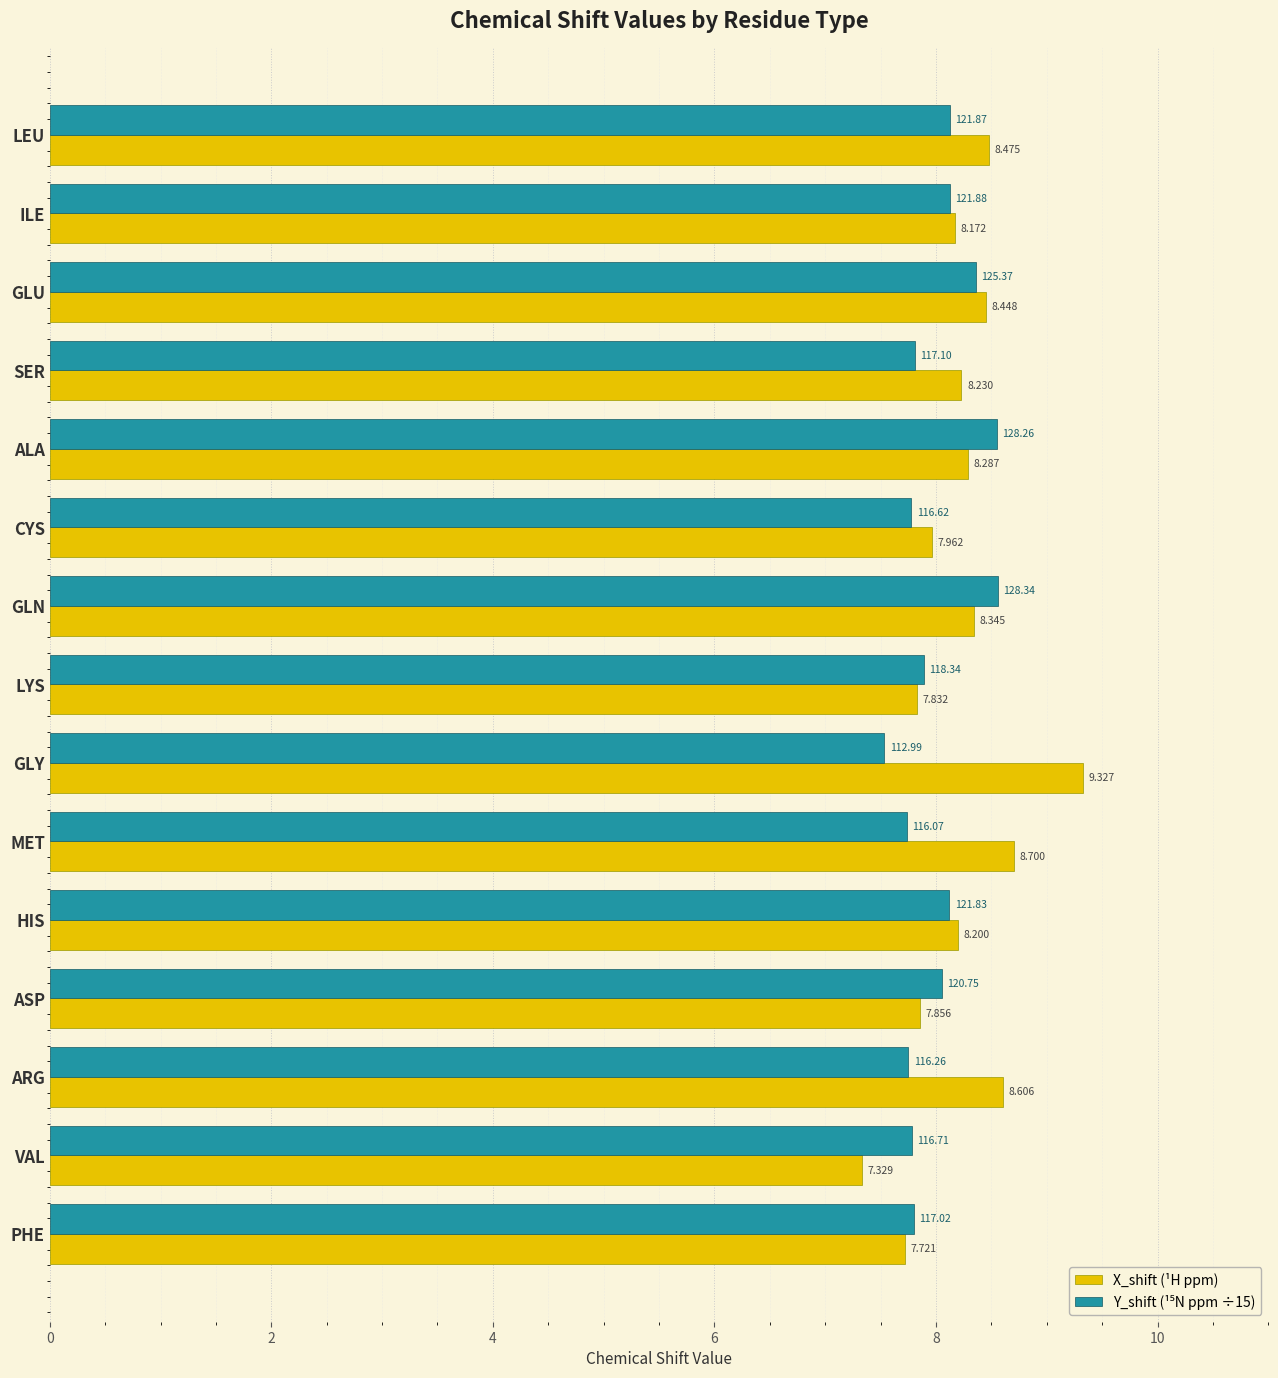

At which label does X_shift (¹H ppm) reach its minimum?

VAL